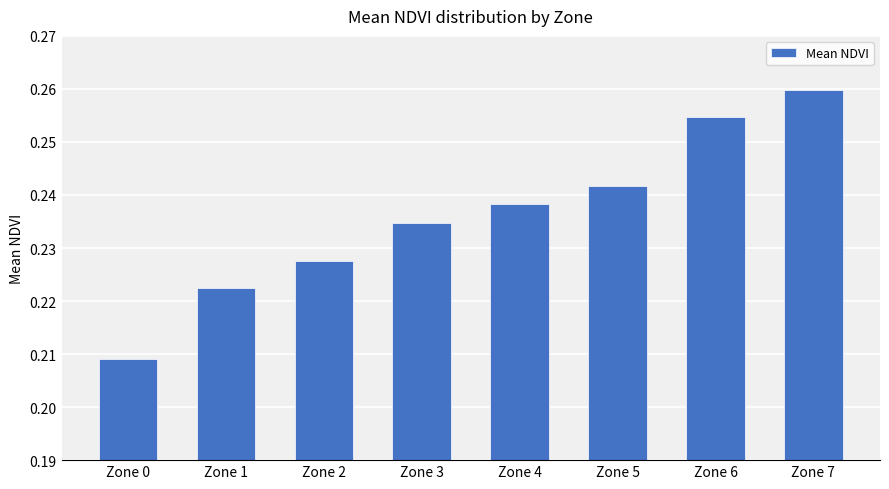

How many values are between 0 and 1?

8